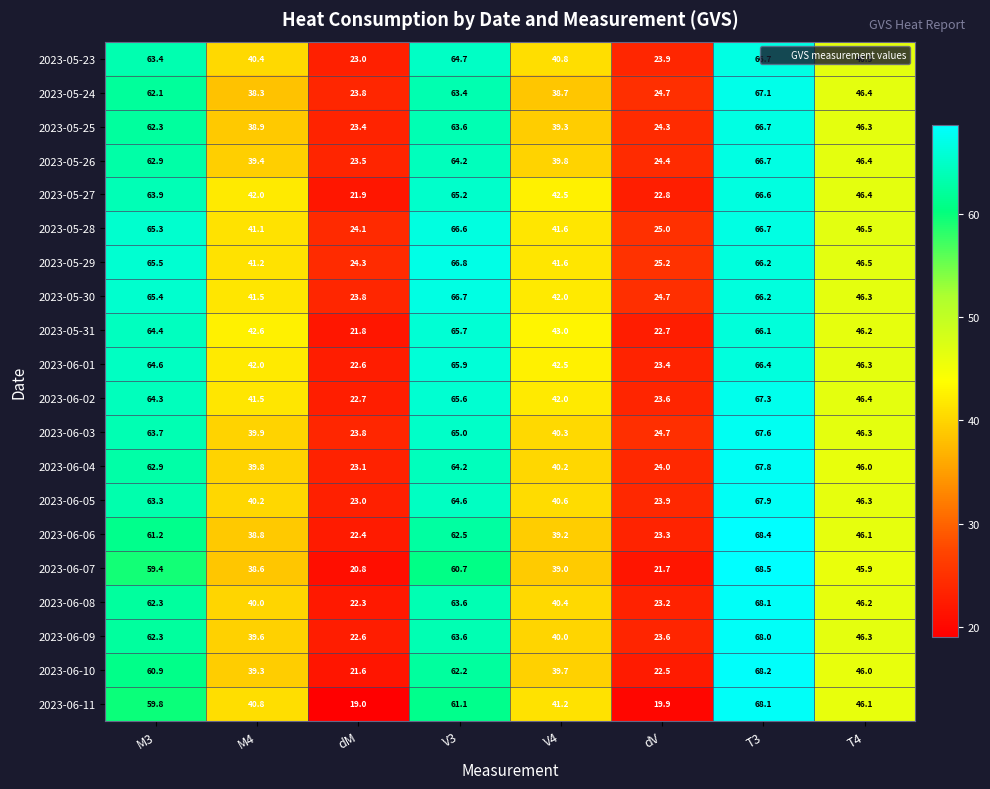

What is the minimum value for 2023-06-11?

19.0